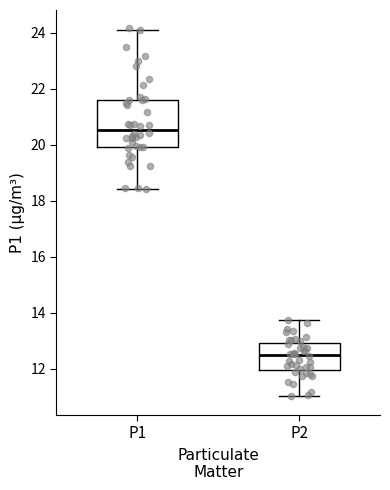

Reading left to right, transcribe this box plot: for each box, give where its median line is, the range the box spans, and where its two whiskers end, as read against the y-axis. The values are not printed on the chart, so give them approximately, as read against the axis.

P1: median 20.6, box 20.0 to 21.6, whiskers 18.4 to 24.0
P2: median 12.4, box 12.0 to 13.0, whiskers 11.0 to 13.8